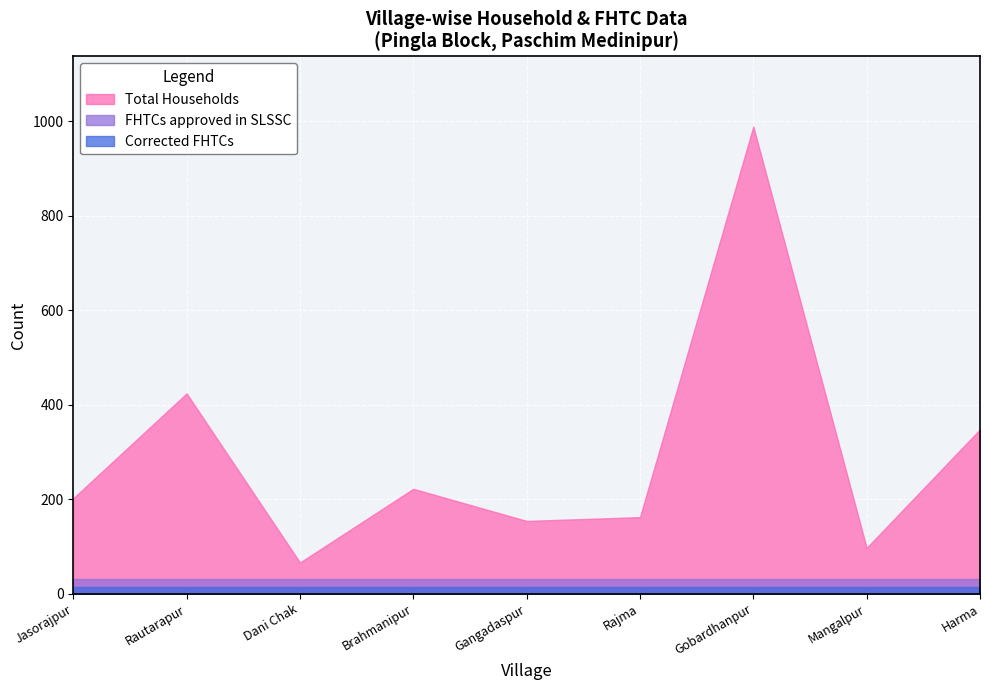

Which series changed the most between Dani Chak and Brahmanipur?

Total Households